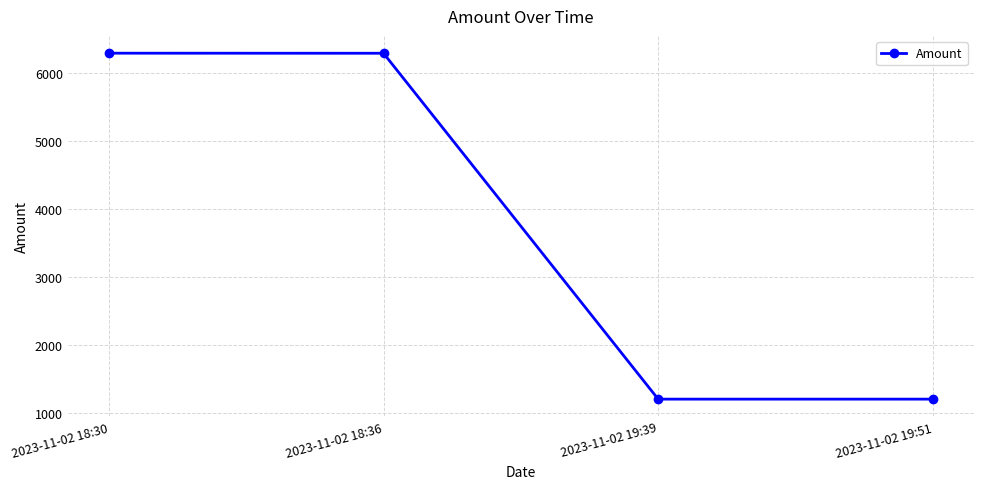

Is this an area chart (filled region under the line)?

No